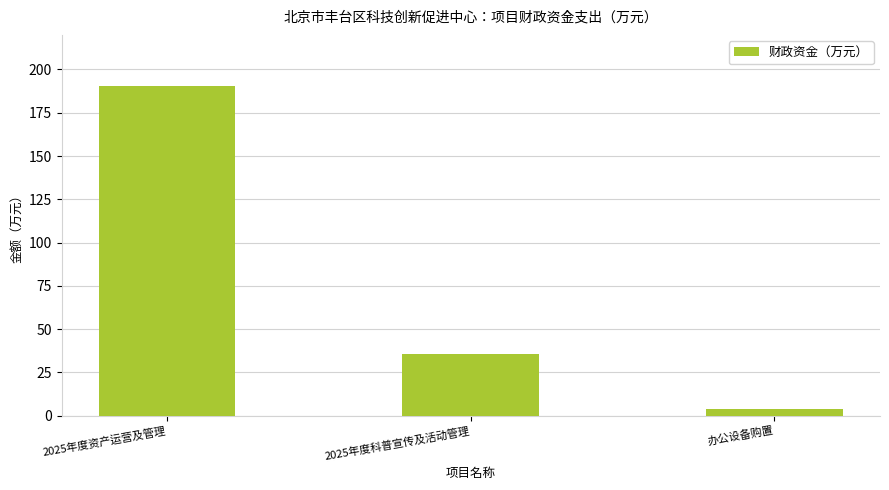

What is the minimum value shown in the chart?

3.5